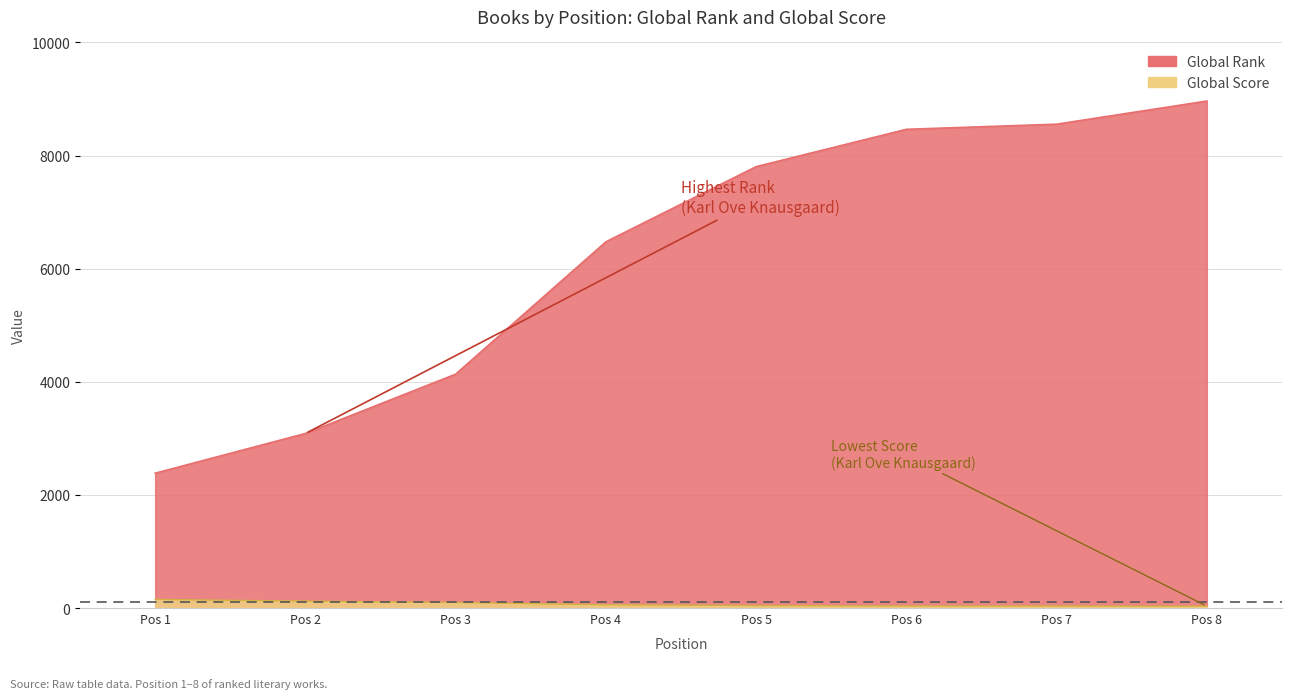

Read the Global Score value at Pos 8.

33